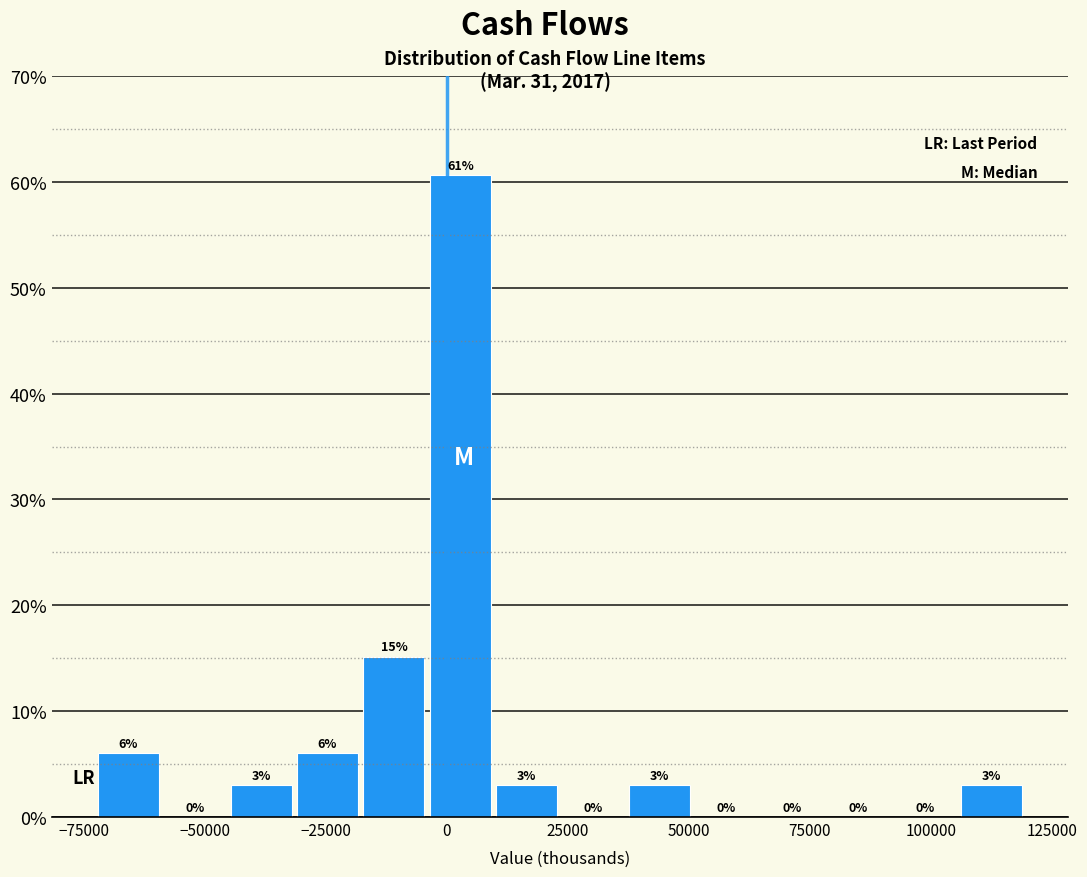

Around what value on the x-axis is the tallest bar? Give the approximate position of its centre, as read against the axis.

5000